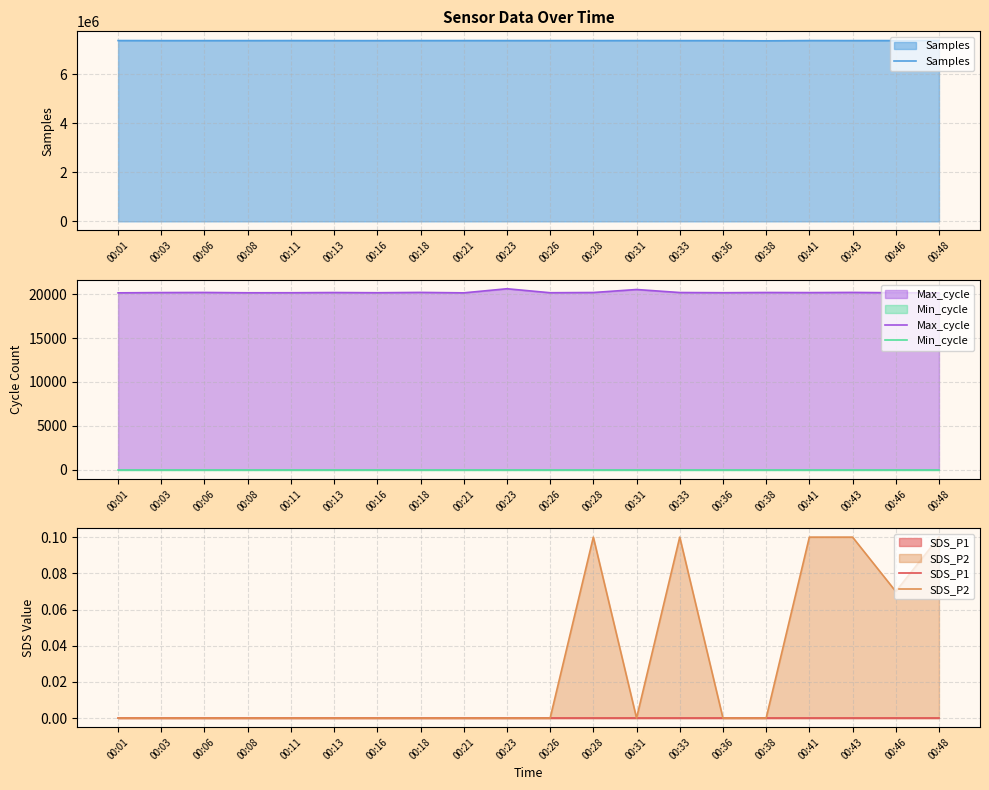

What is the difference between the maximum and minimum values in the Max_cycle series?

466